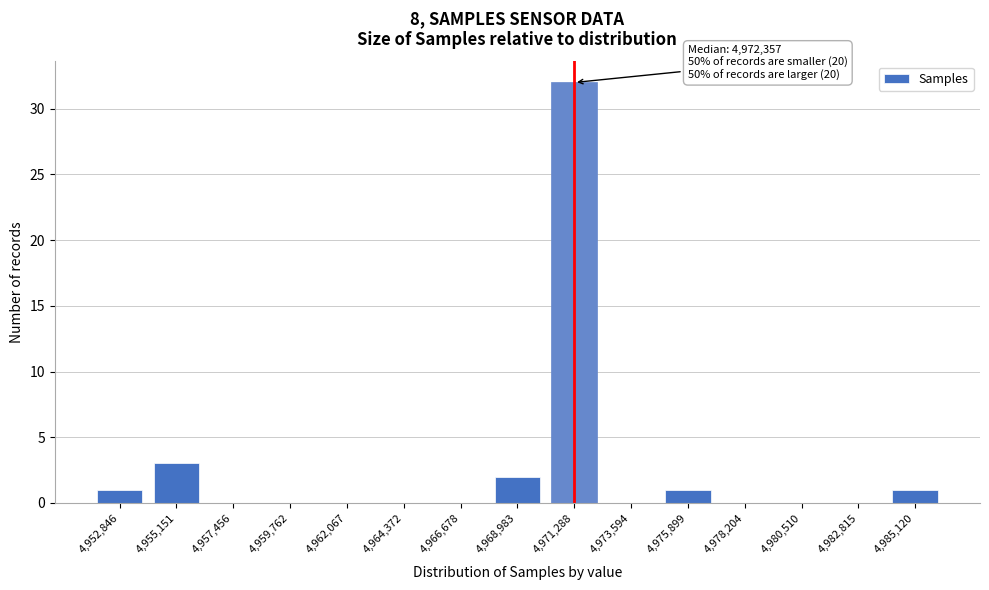

Reading left to right, extract all data points from this chart.

4,952,846=1	4,955,151=3	4,957,456=0	4,959,762=0	4,962,067=0	4,964,372=0	4,966,678=0	4,968,983=2	4,971,288=32	4,973,594=0	4,975,899=1	4,978,204=0	4,980,510=0	4,982,815=0	4,985,120=1